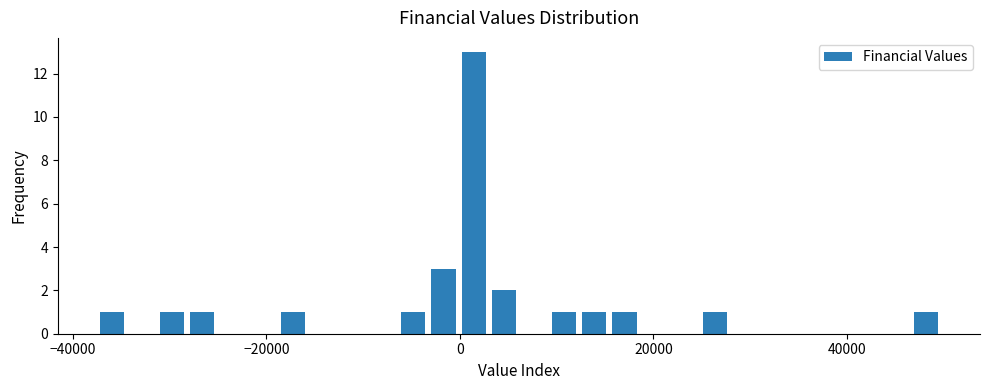

Read against the x-axis, roughly where is the centre of the tallest bar?

2000